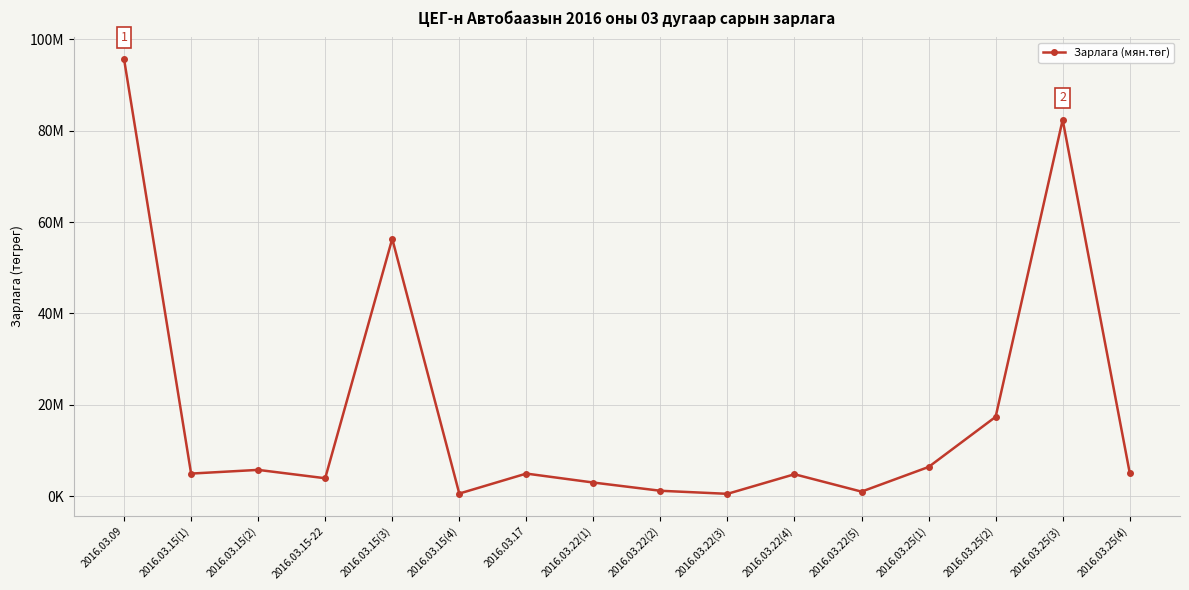

Does the chart have visible grid lines?

Yes